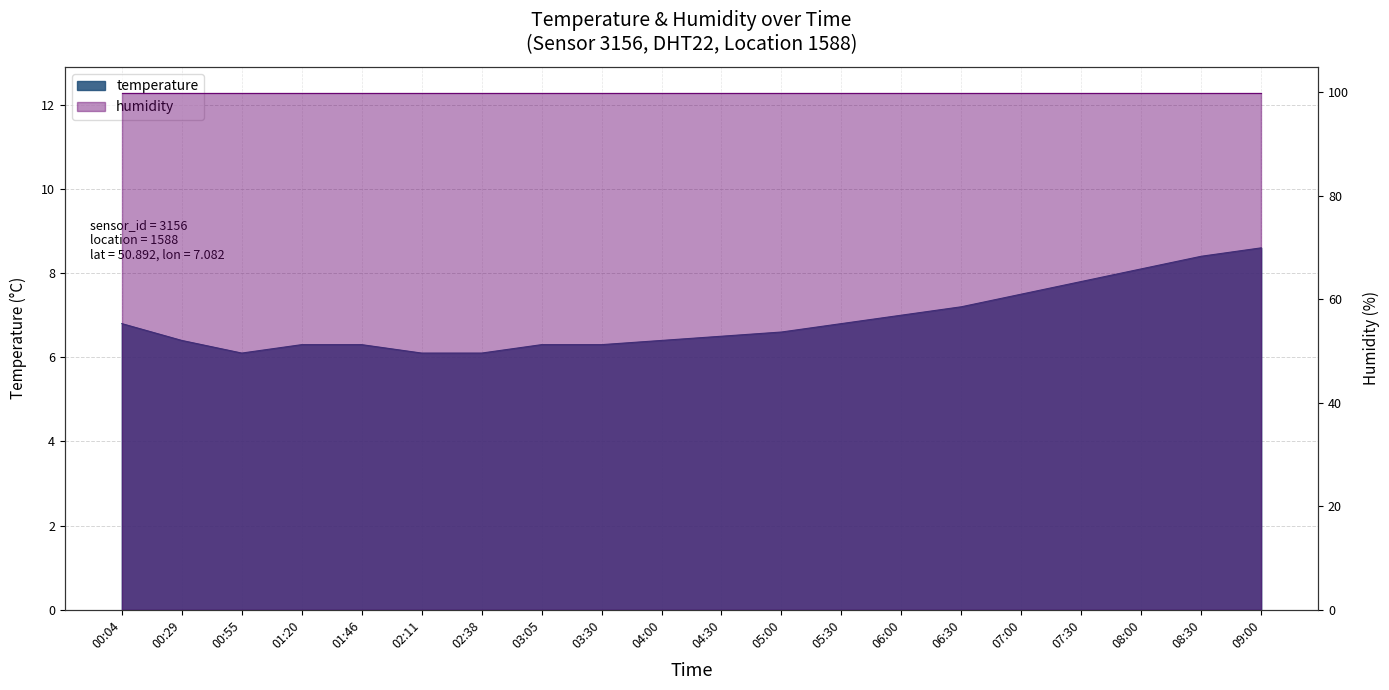

Reading right to left, extract all data points from this chart.

09:00=8.6	08:30=8.4	08:00=8.1	07:30=7.8	07:00=7.5	06:30=7.2	06:00=7.0	05:30=6.8	05:00=6.6	04:30=6.5	04:00=6.4	03:30=6.3	03:05=6.3	02:38=6.1	02:11=6.1	01:46=6.3	01:20=6.3	00:55=6.1	00:29=6.4	00:04=6.8